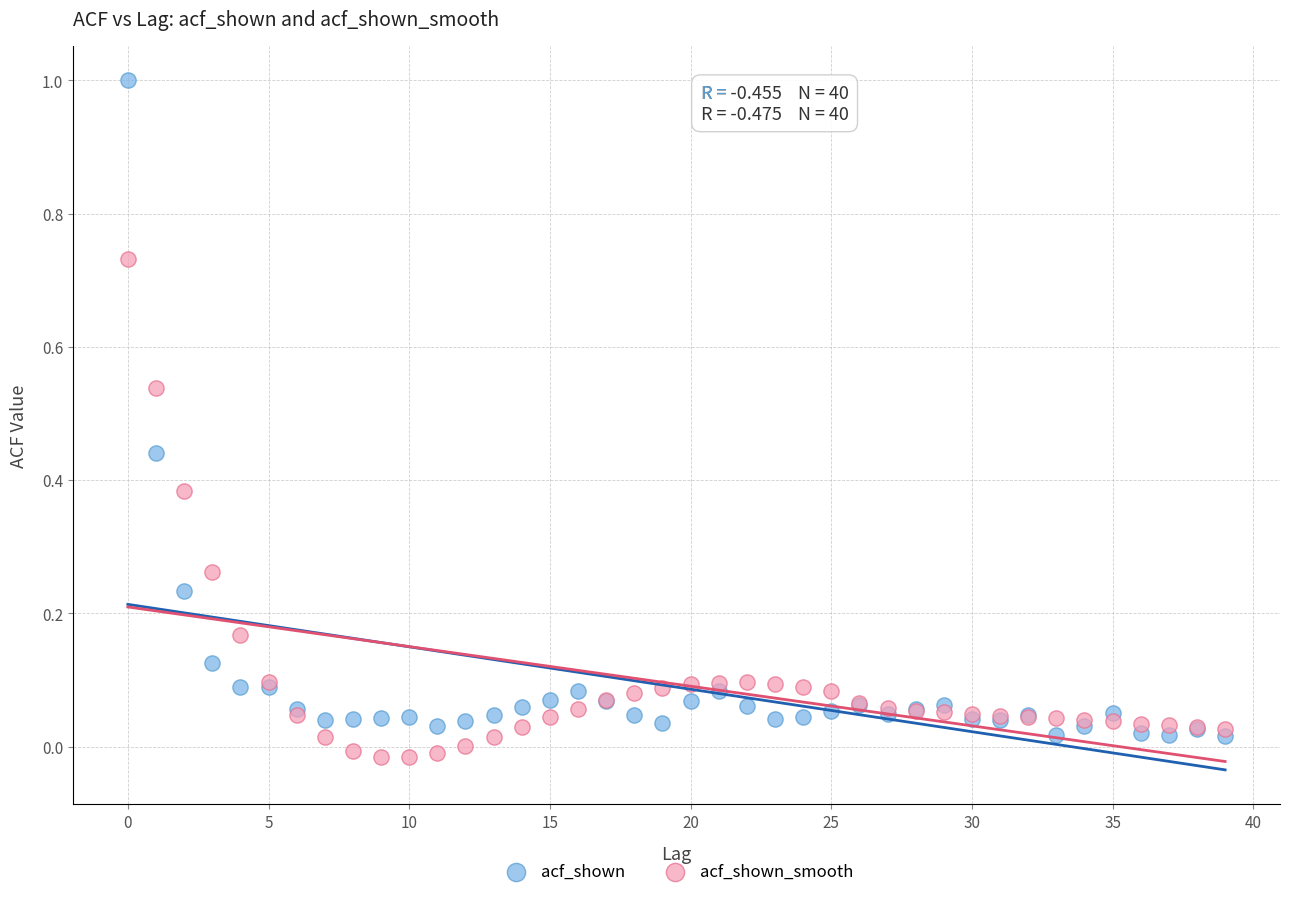

Which series contains the lowest Y value?

acf_shown_smooth